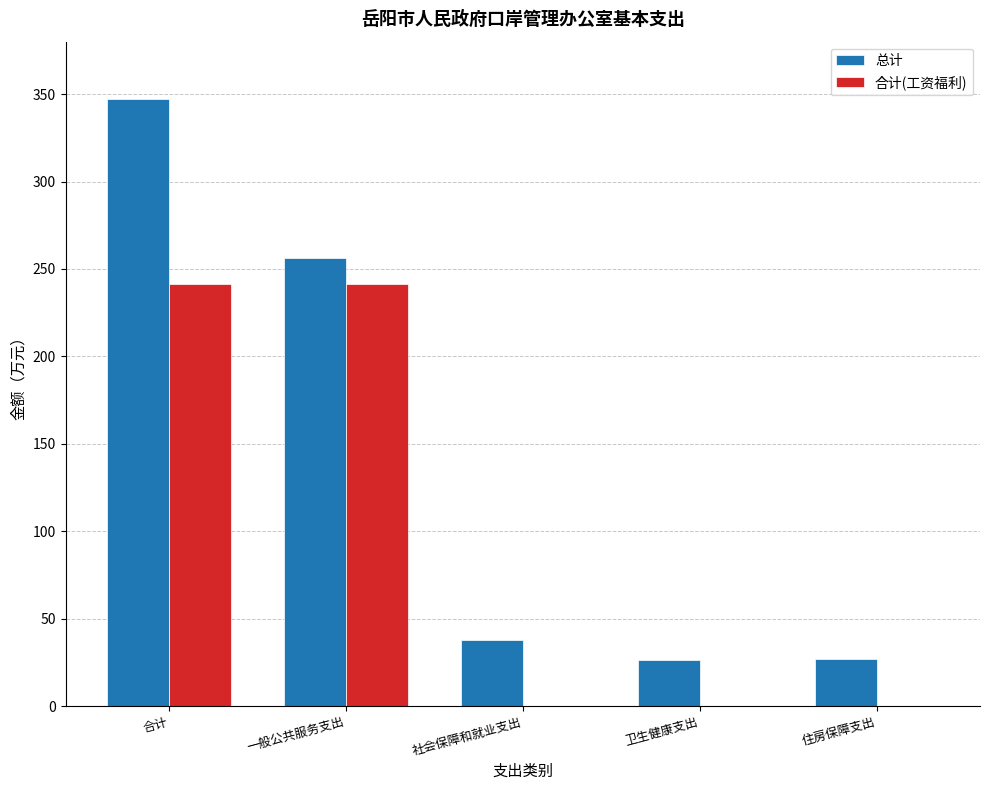

True or false: 合计(工资福利) has a value of -124.9 at 住房保障支出.

False